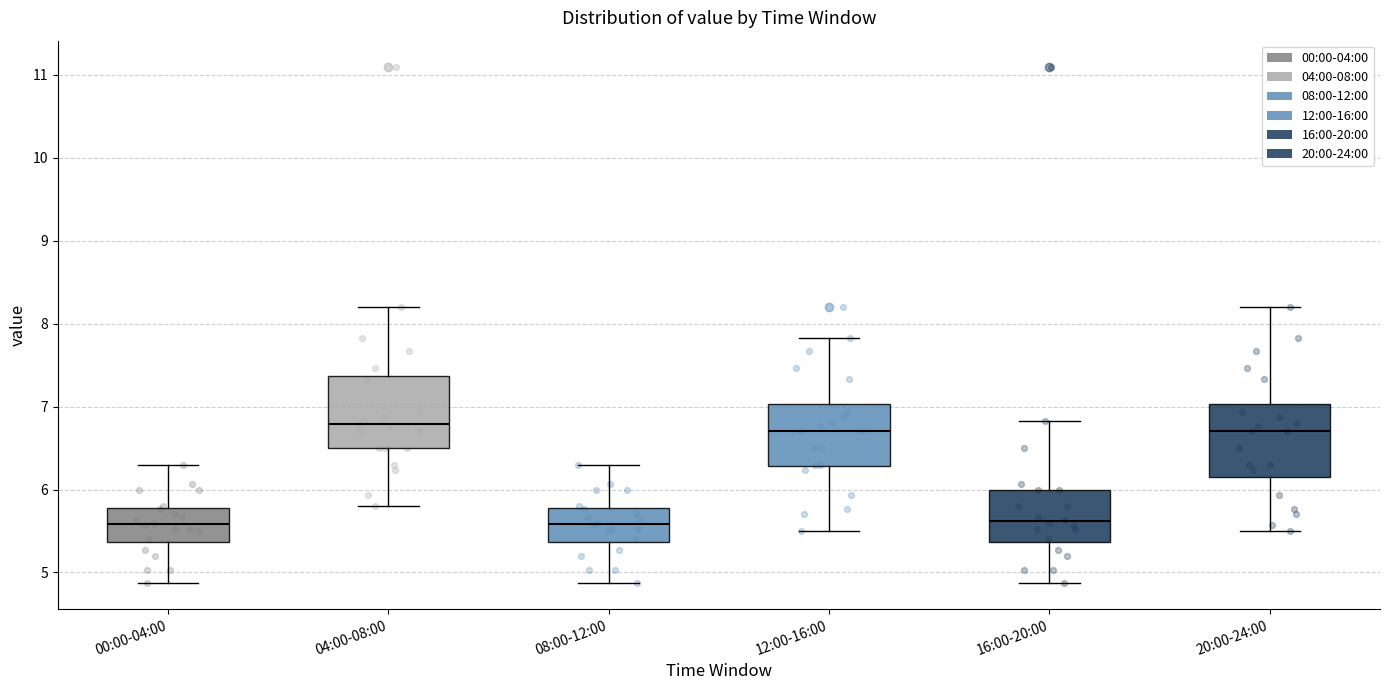

Reading left to right, read every box against the y-axis: the position of its median line, the range the box covers, and the ends of its whiskers. The values are not printed on the chart, so give them approximately, as read against the axis.

00:00-04:00: median 5.6, box 5.4 to 5.8, whiskers 4.9 to 6.3
04:00-08:00: median 6.8, box 6.5 to 7.4, whiskers 5.8 to 8.2
08:00-12:00: median 5.6, box 5.4 to 5.8, whiskers 4.9 to 6.3
12:00-16:00: median 6.7, box 6.3 to 7.0, whiskers 5.5 to 7.8
16:00-20:00: median 5.6, box 5.4 to 6.0, whiskers 4.9 to 6.8
20:00-24:00: median 6.7, box 6.2 to 7.0, whiskers 5.5 to 8.2